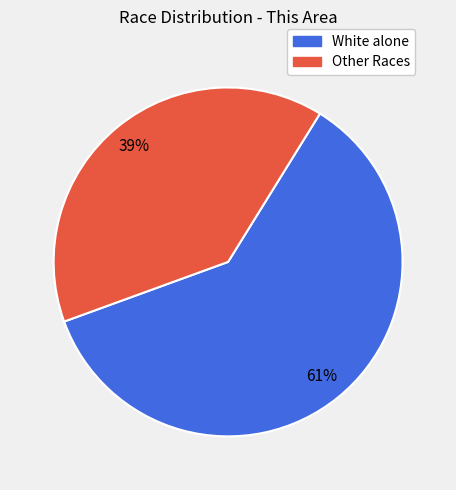

Does any single category account for the majority?

Yes